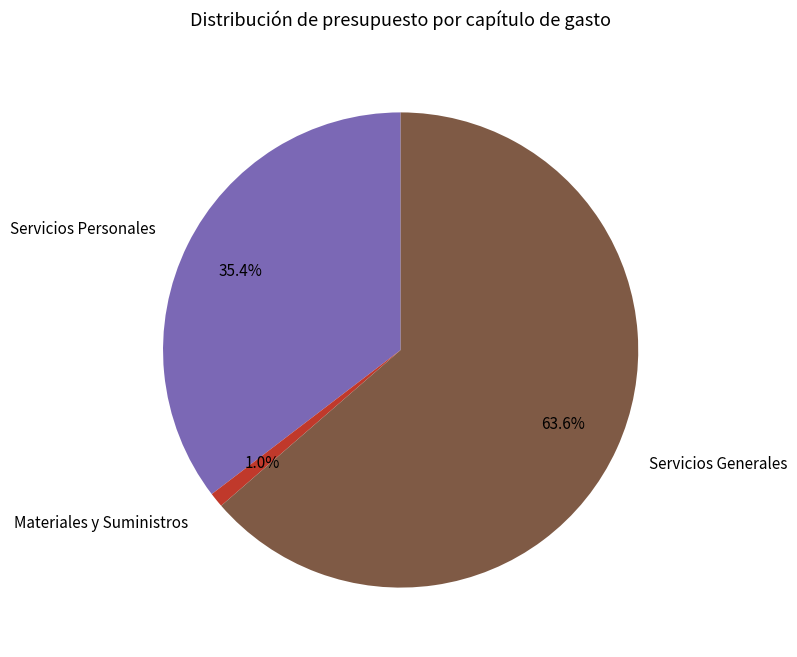

To the nearest percent, what percentage of the pie is Servicios Generales?

64%